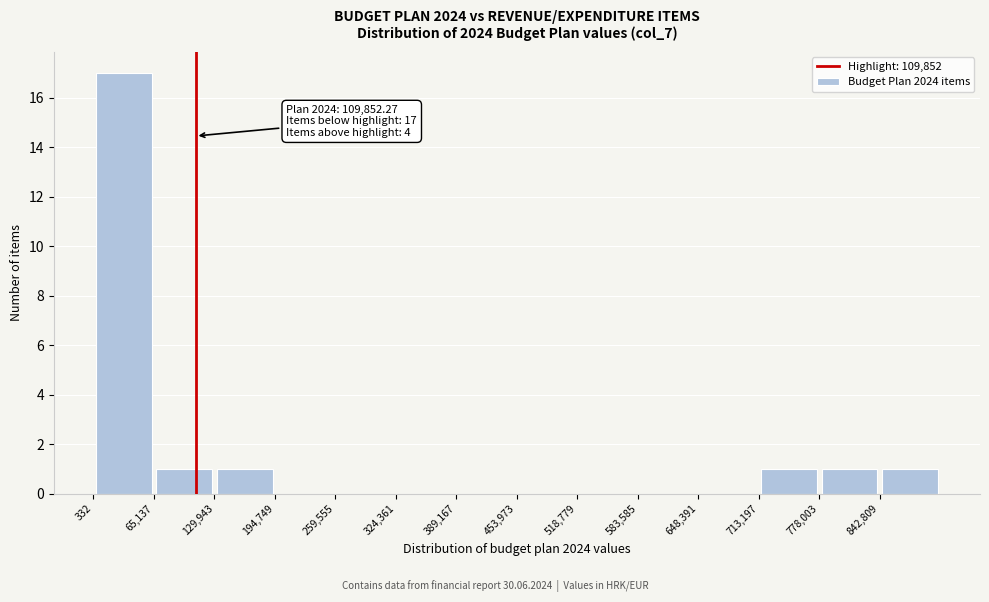

Over which range of the x-axis is the bar tallest?

0 to 70000